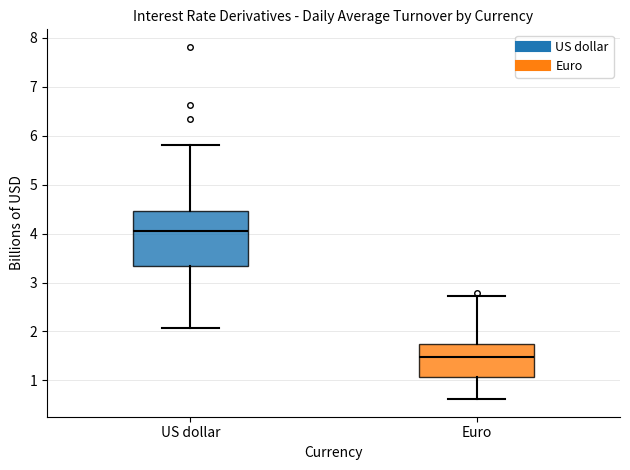

Reading left to right, transcribe this box plot: for each box, give where its median line is, the range the box spans, and where its two whiskers end, as read against the y-axis. The values are not printed on the chart, so give them approximately, as read against the axis.

US dollar: median 4.0, box 3.3 to 4.5, whiskers 2.1 to 5.8
Euro: median 1.5, box 1.1 to 1.7, whiskers 0.6 to 2.7